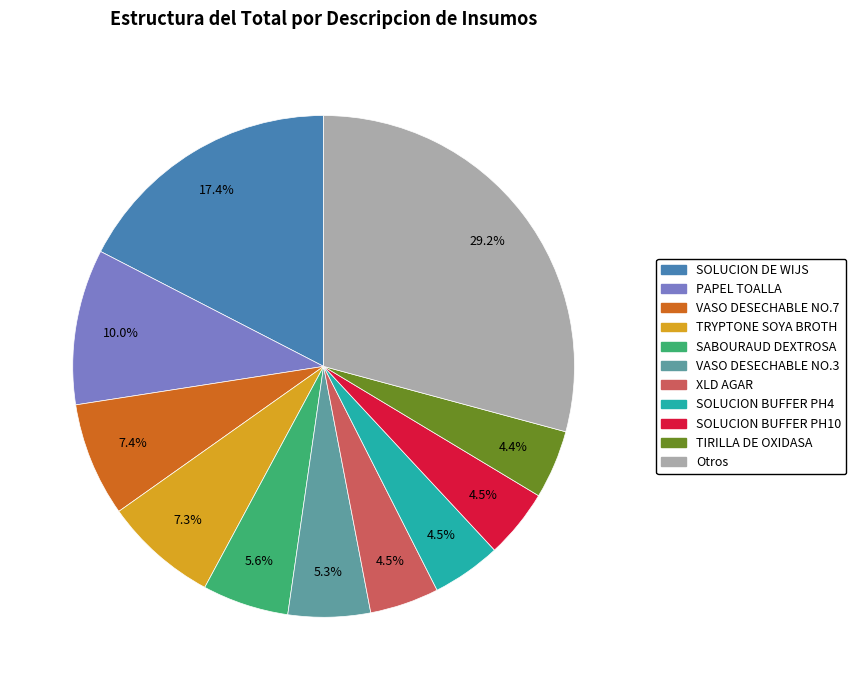

What is the total percentage of XLD AGAR and VASO DESECHABLE NO.3?

9.8%